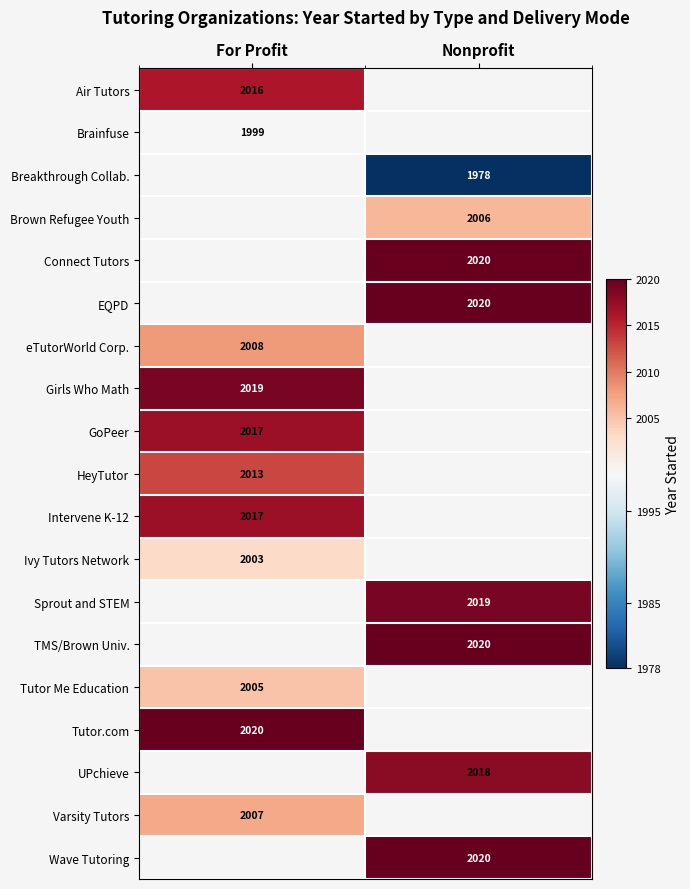

Is it true that Air Tutors equals 3339 at For Profit?

False